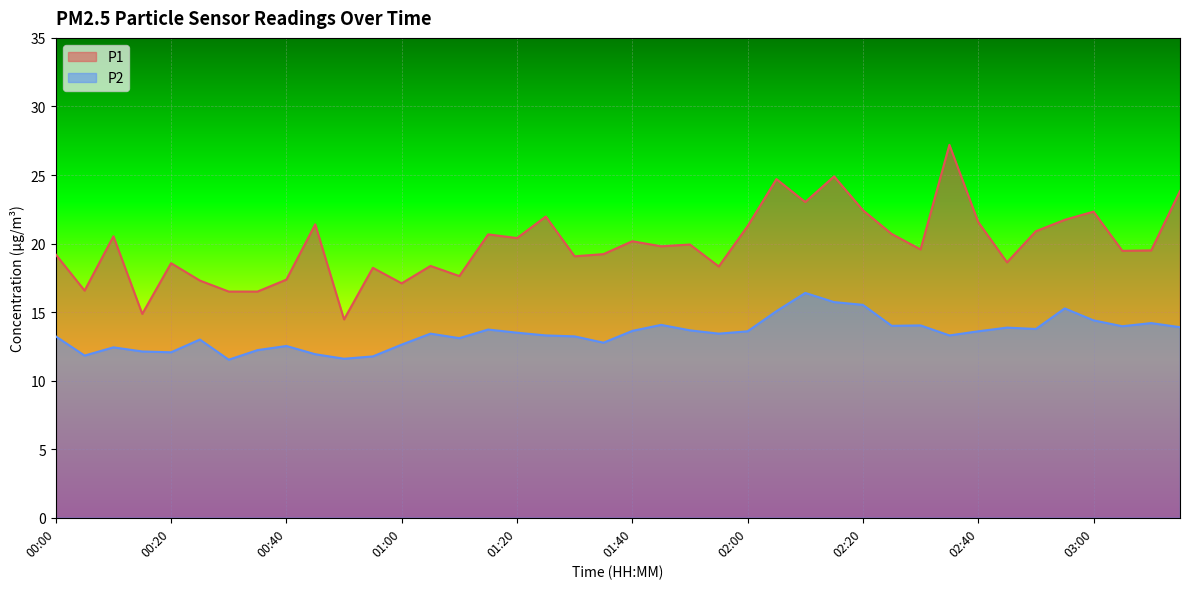

True or false: P2 has a value of 3.4 at 01:50.

False